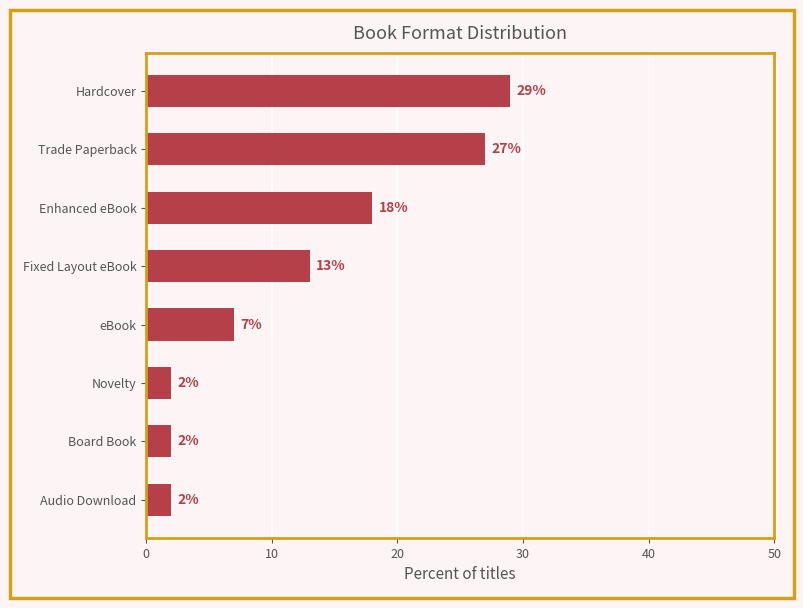

What is the difference between the second highest and second lowest values?

25